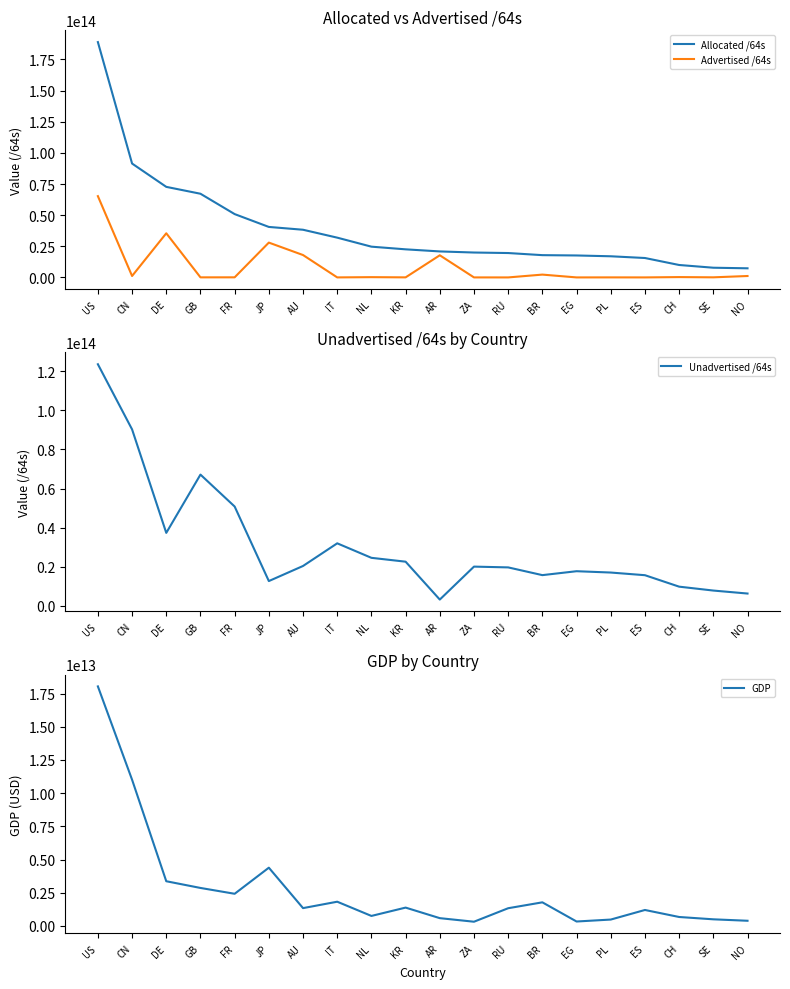

List the series in order of their overall mean, highest first.

Allocated /64s, Unadvertised /64s, Advertised /64s, GDP